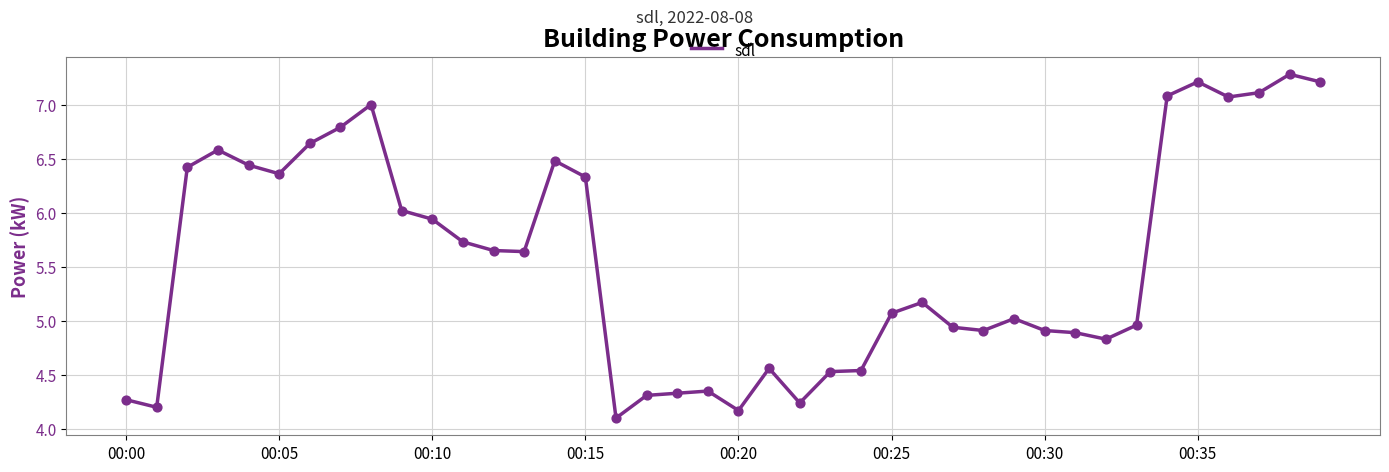

What is the greatest value displayed?

7.3